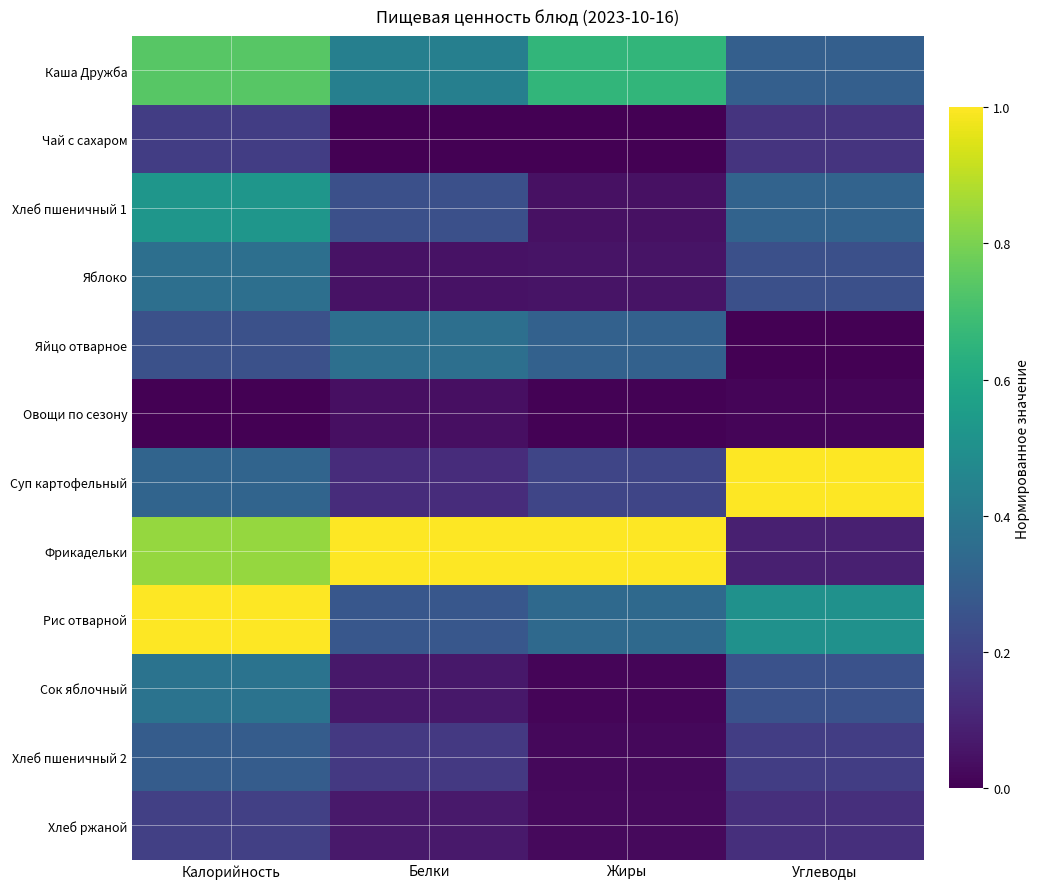

How many categories are shown in the chart?

4